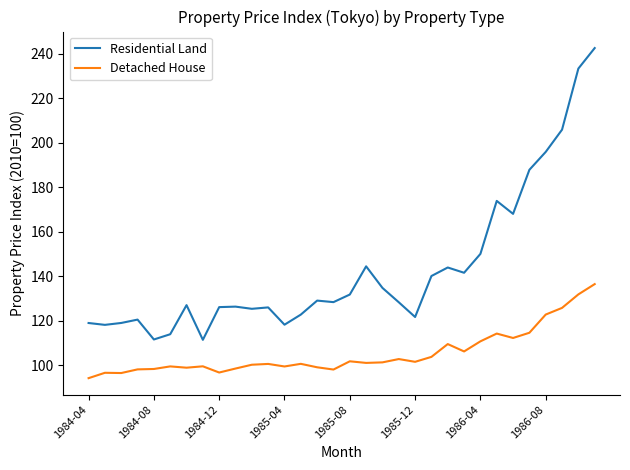

Which series has the largest total across all categories?

Residential Land